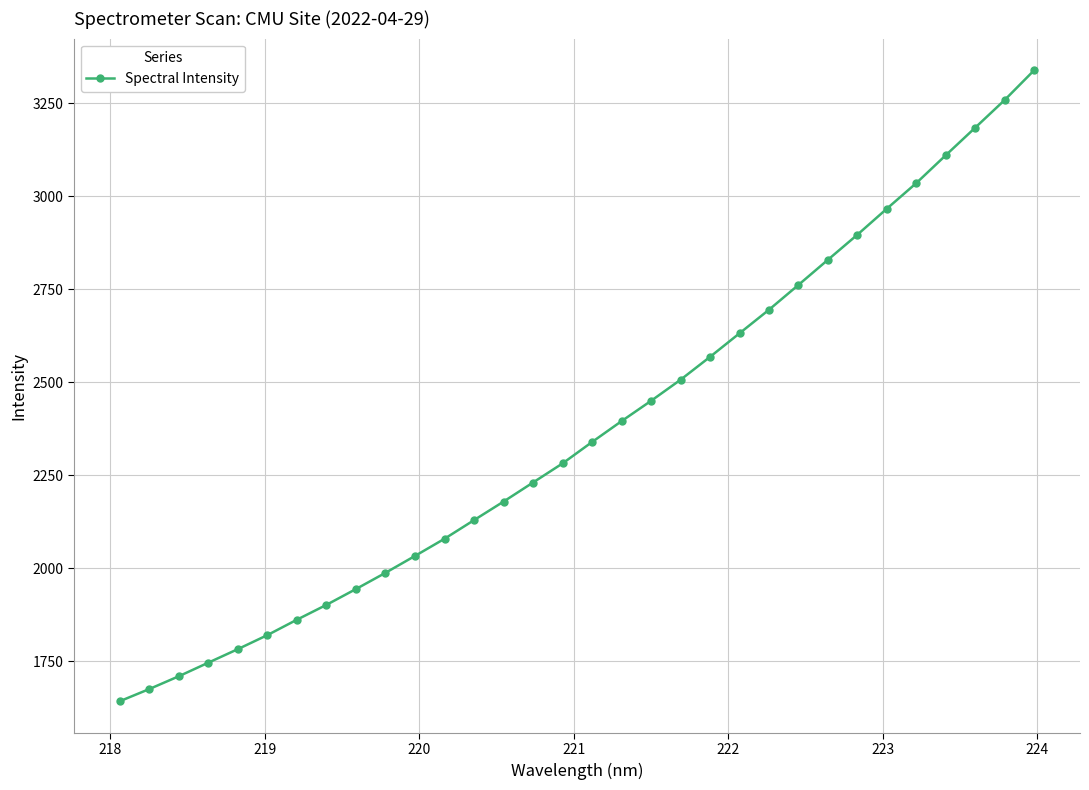

What is the value of the 4th point from the left?

1746.2